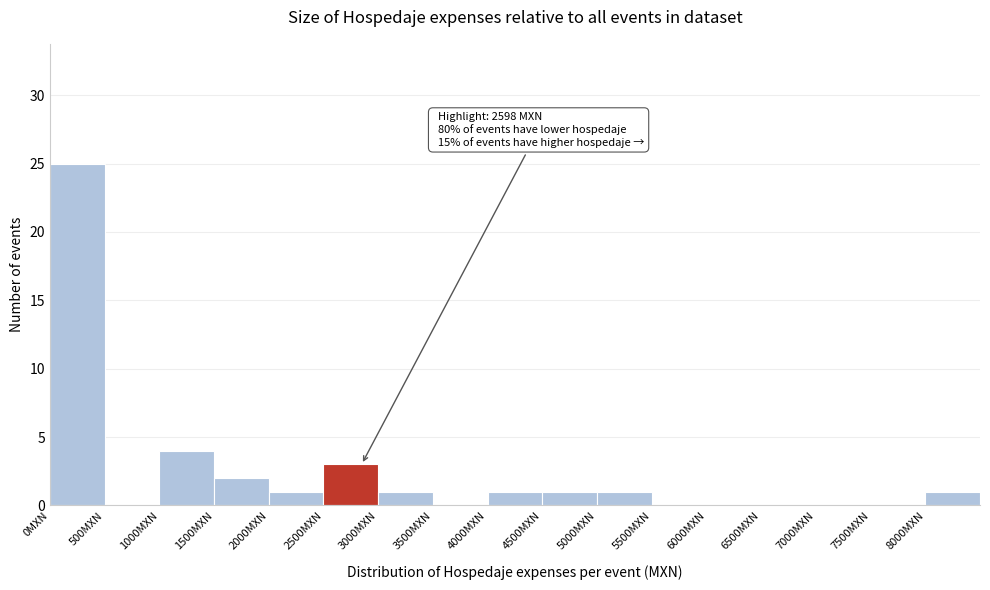

Over which range of the x-axis is the bar tallest?

0 to 500